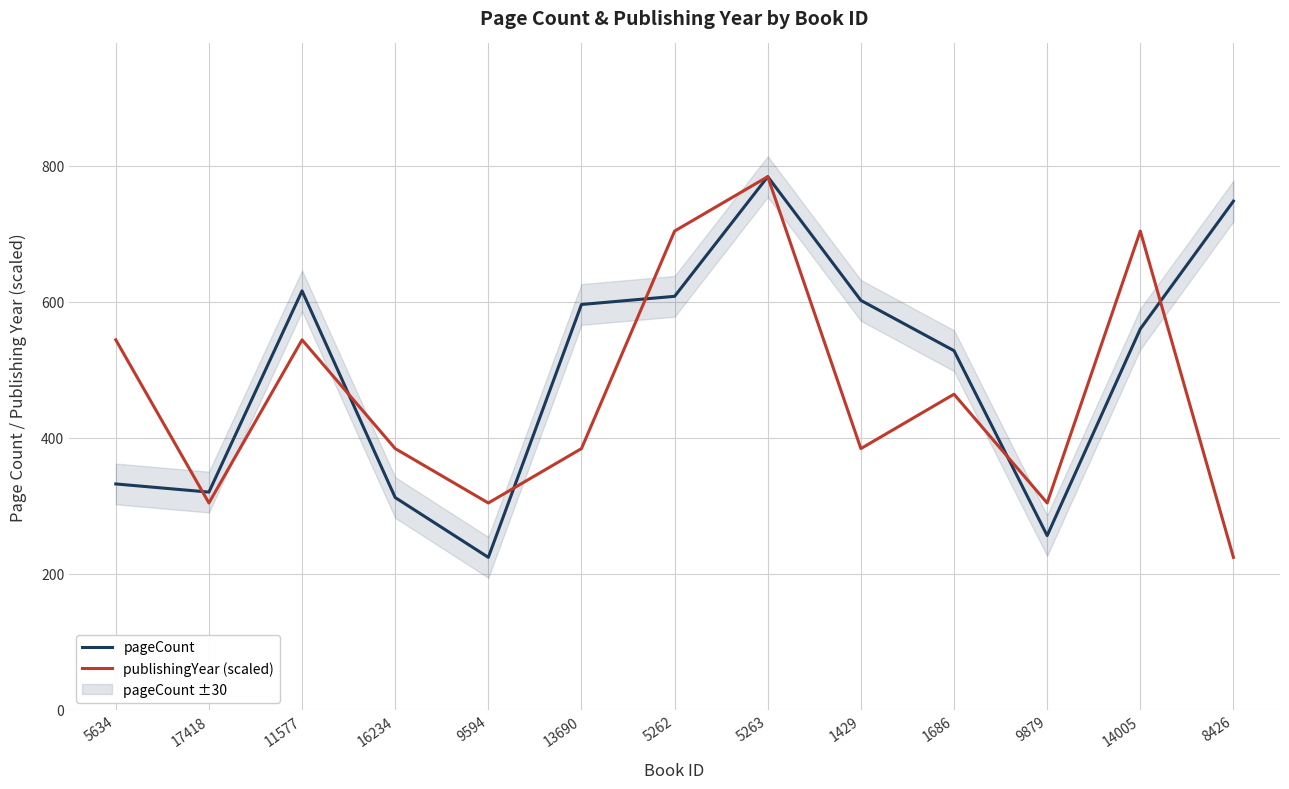

What are all the series names shown in the legend?

pageCount, publishingYear (scaled)